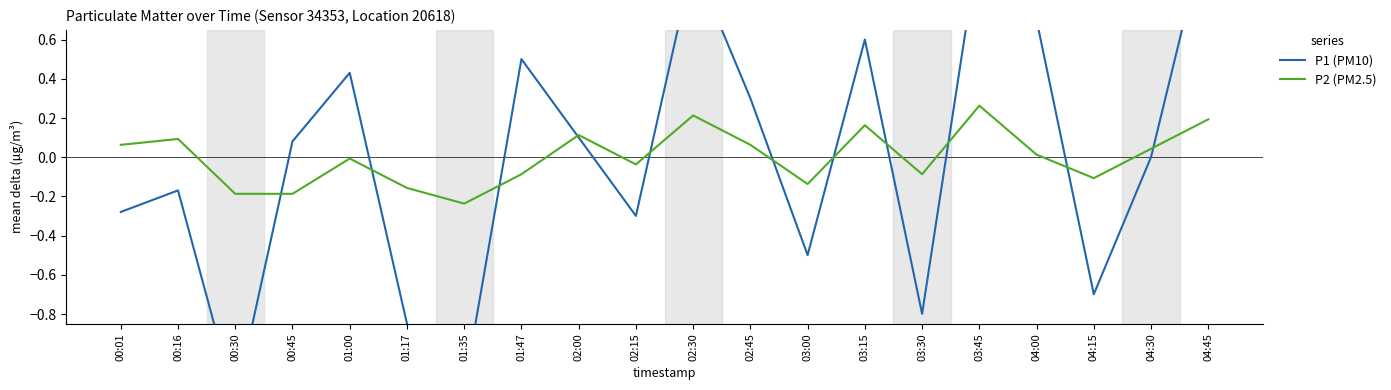

At 00:45, list the series in order from largest to smallest.

P1 (PM10), P2 (PM2.5)